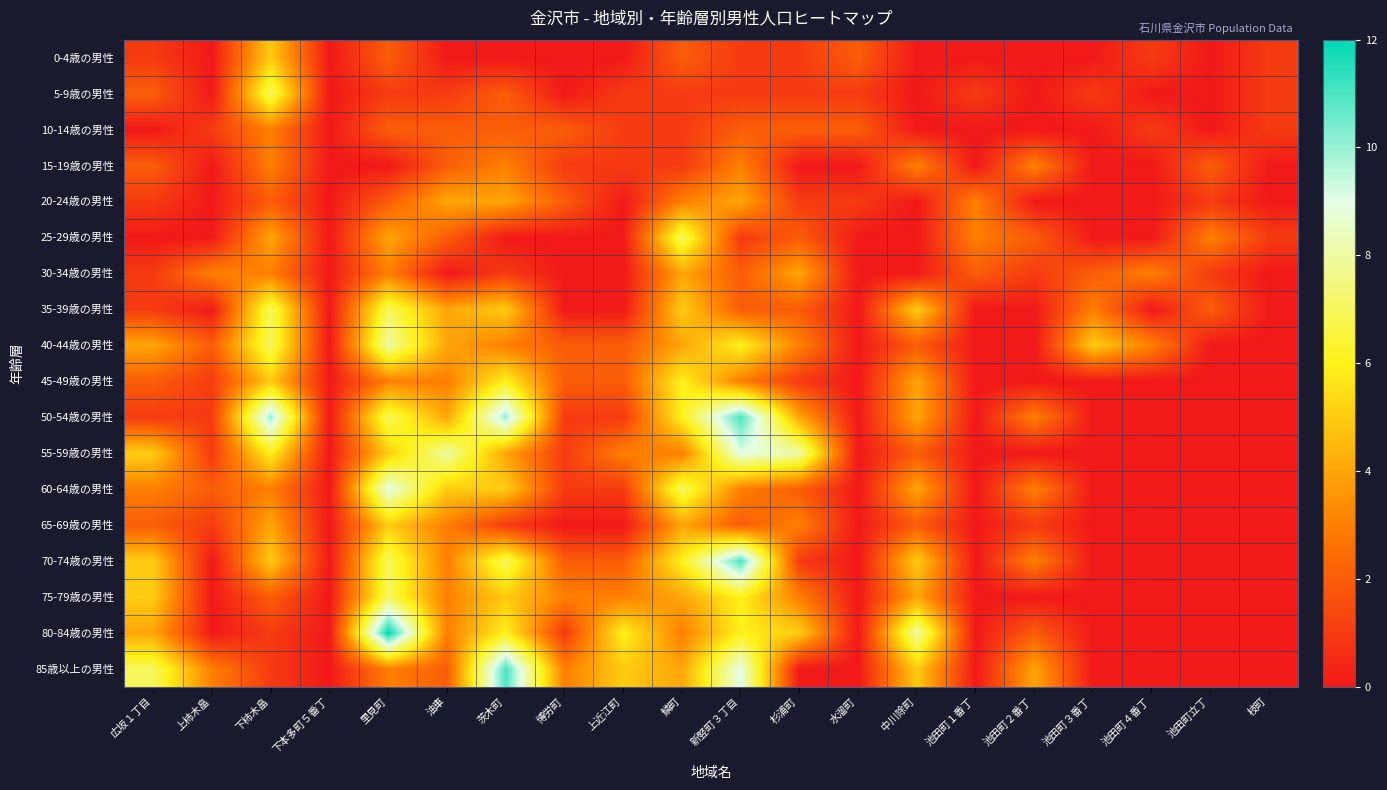

Rank the series by their maximum value, from highest to lowest.

80-84歳の男性, 50-54歳の男性, 70-74歳の男性, 85歳以上の男性, 55-59歳の男性, 60-64歳の男性, 40-44歳の男性, 5-9歳の男性, 25-29歳の男性, 35-39歳の男性, 75-79歳の男性, 45-49歳の男性, 0-4歳の男性, 65-69歳の男性, 20-24歳の男性, 30-34歳の男性, 10-14歳の男性, 15-19歳の男性